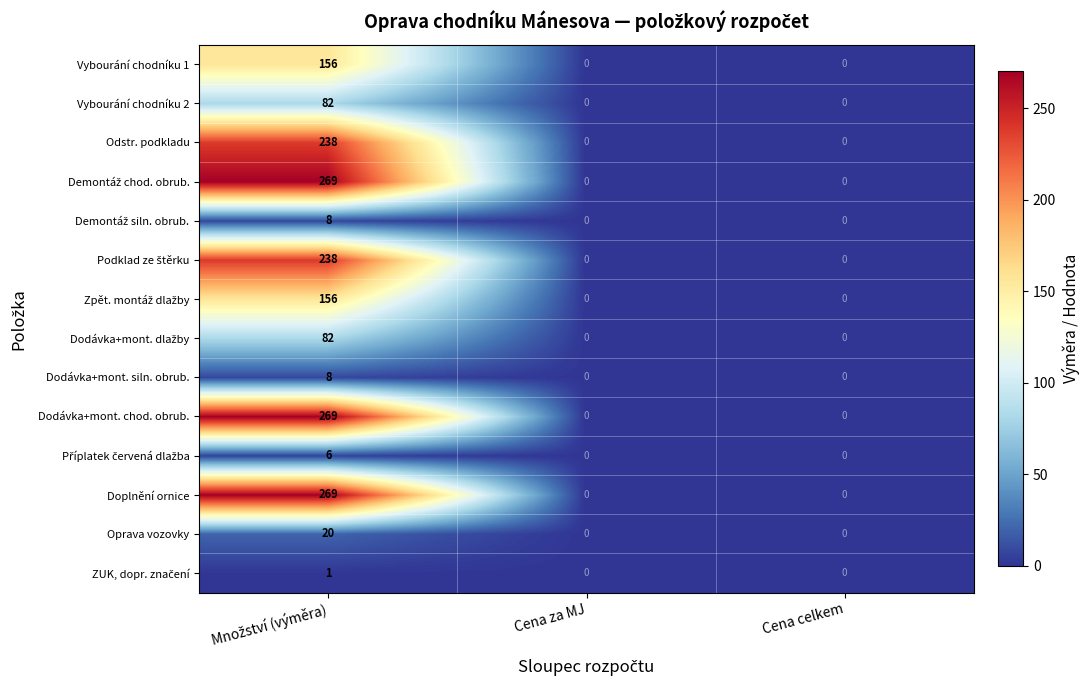

What is the greatest value displayed?

269